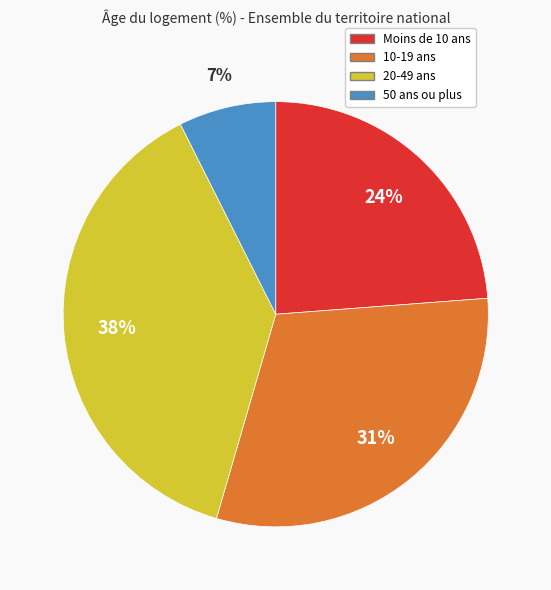

How many segments does this pie chart have?

4